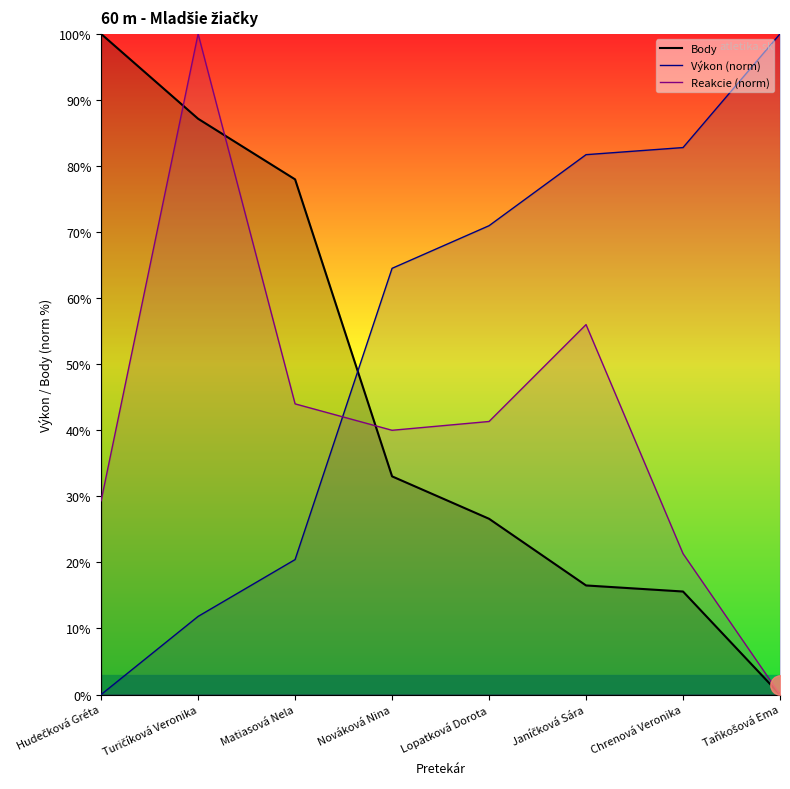

Rank the categories by Body value from highest to lowest.

Hudečková Gréta, Turičíková Veronika, Matiasová Nela, Nováková Nina, Lopatková Dorota, Janíčková Sára, Chrenová Veronika, Taňkošová Ema